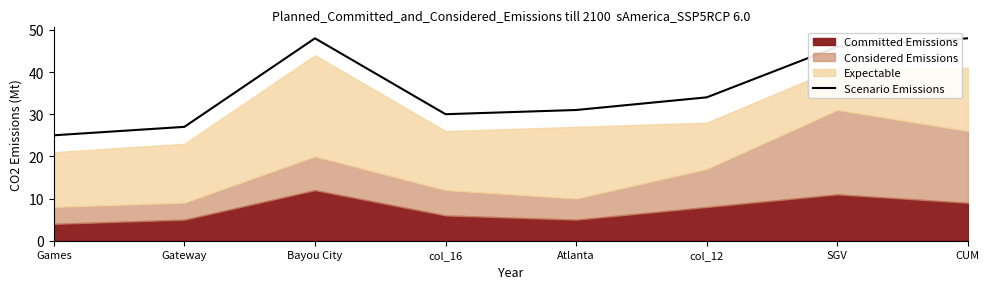

What is the label of the 1st point from the right?

CUM